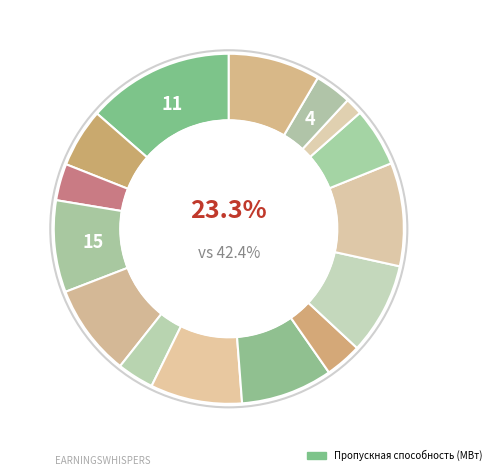

What percentage is NOT represented by 35/316?

91.5%